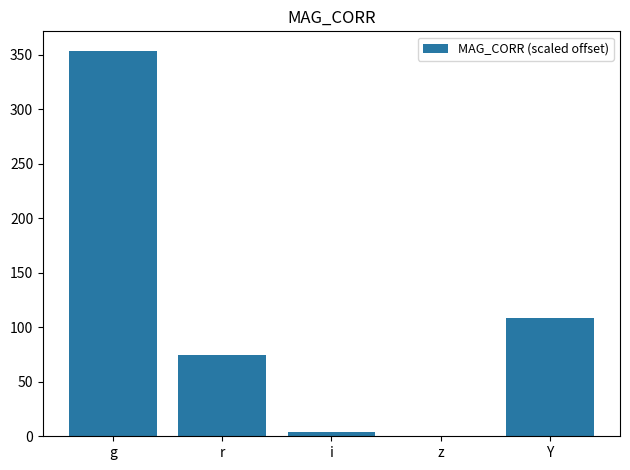

Reading left to right, extract all data points from this chart.

354.0	74.3	4.0	0.0	108.3